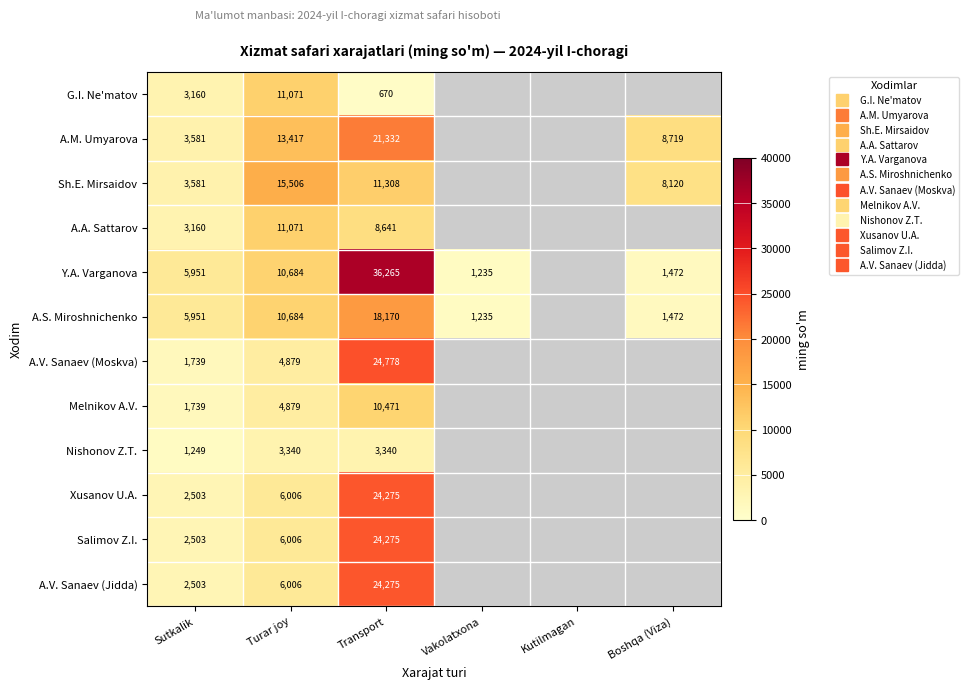

At which label is A.M. Umyarova closest to 12456?

Turar joy